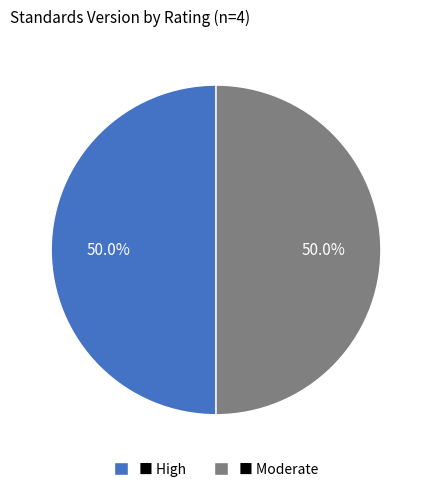

What percentage is NOT represented by ■ Moderate?

50.0%